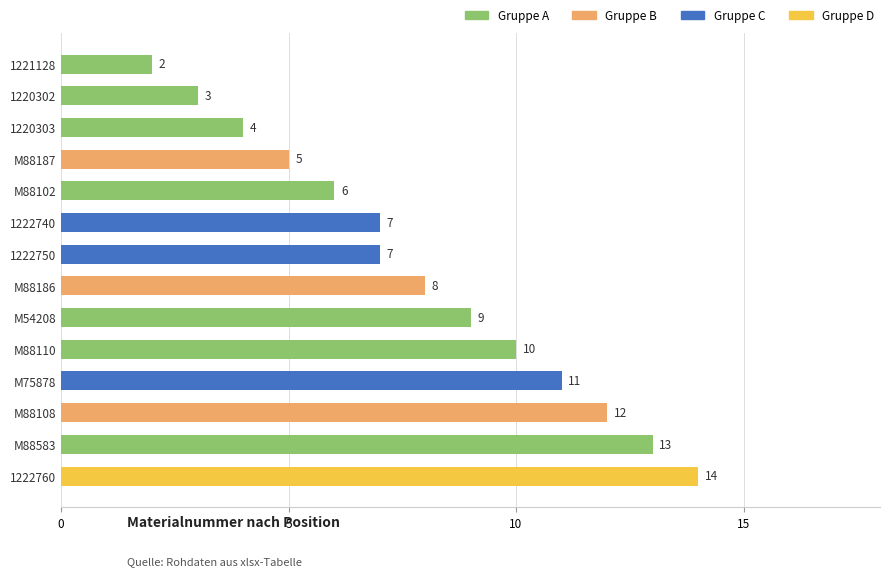

The chart shows a value of 5 at M88186. True or false?

False